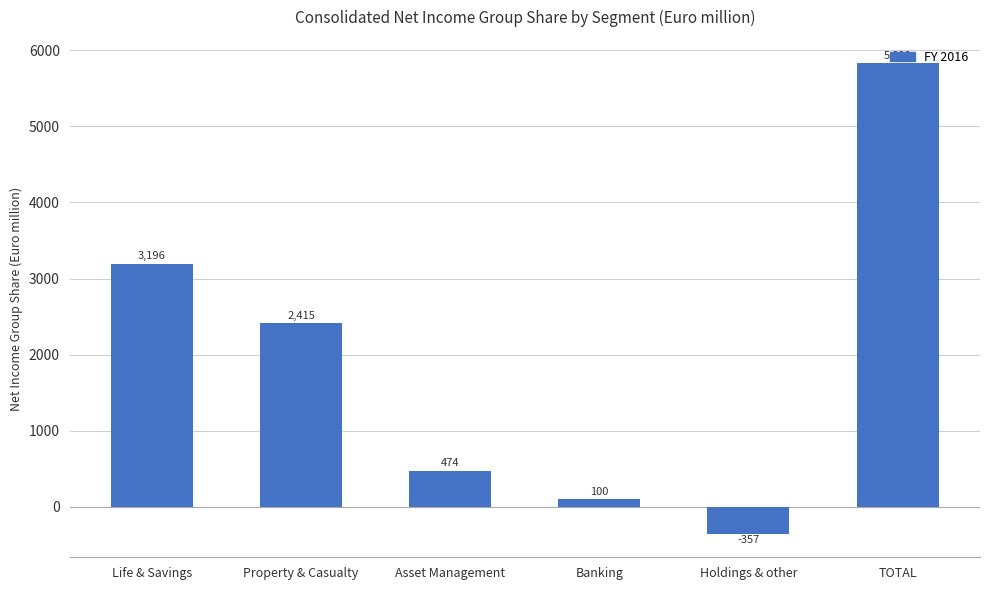

Reading left to right, extract all data points from this chart.

Life & Savings=3196	Property & Casualty=2415	Asset Management=474	Banking=100	Holdings & other=-357	TOTAL=5829